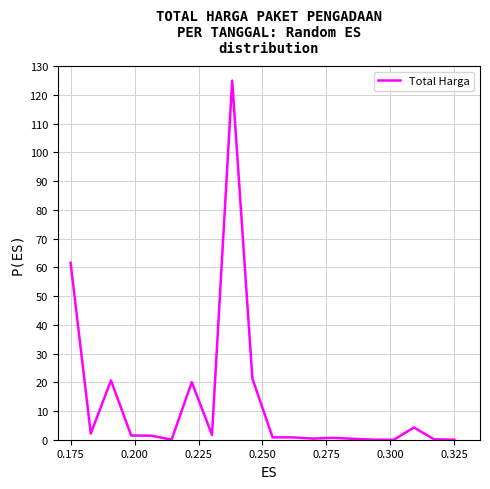

What is the maximum value shown in the chart?

125.0